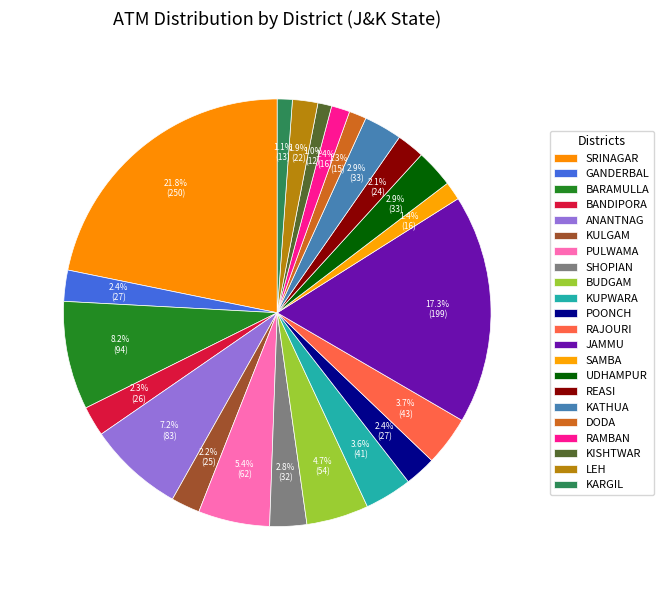

True or false: KATHUA accounts for 3% of the total.

True